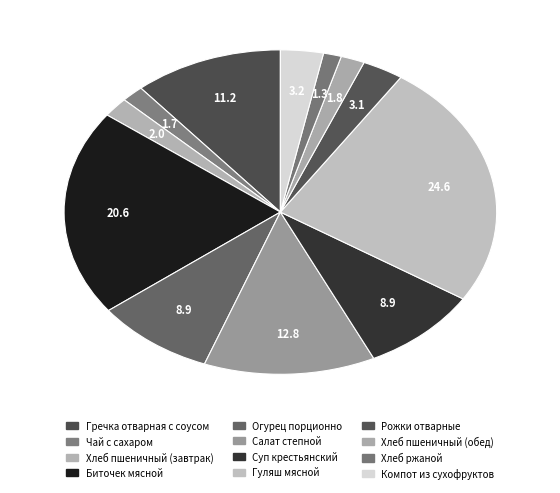

Between Гречка отварная с соусом and Салат степной, which is larger?

Салат степной